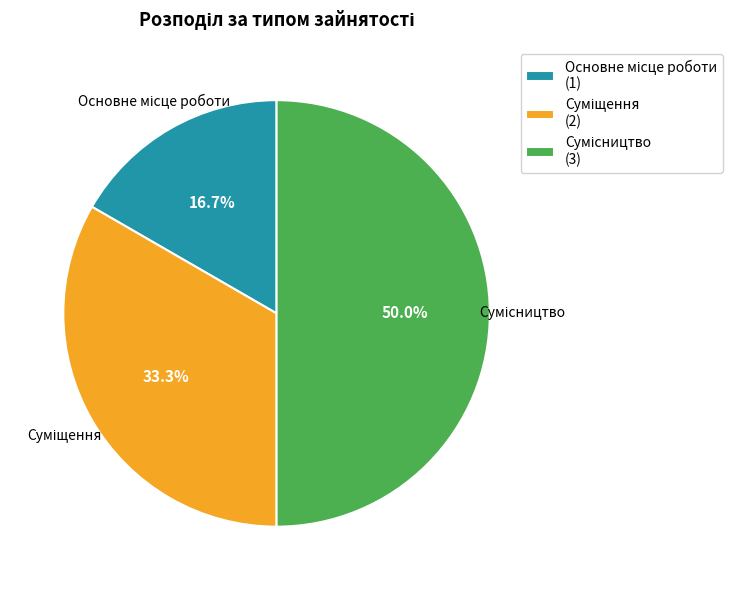

What percentage is NOT represented by Сумісництво?

50.0%